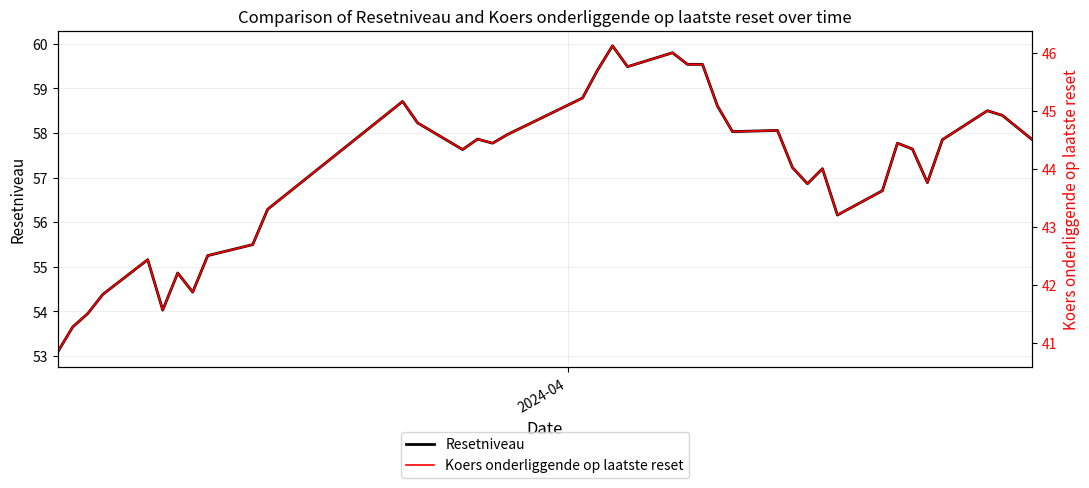

True or false: Resetniveau and Koers onderliggende op laatste reset cross at least once.

False